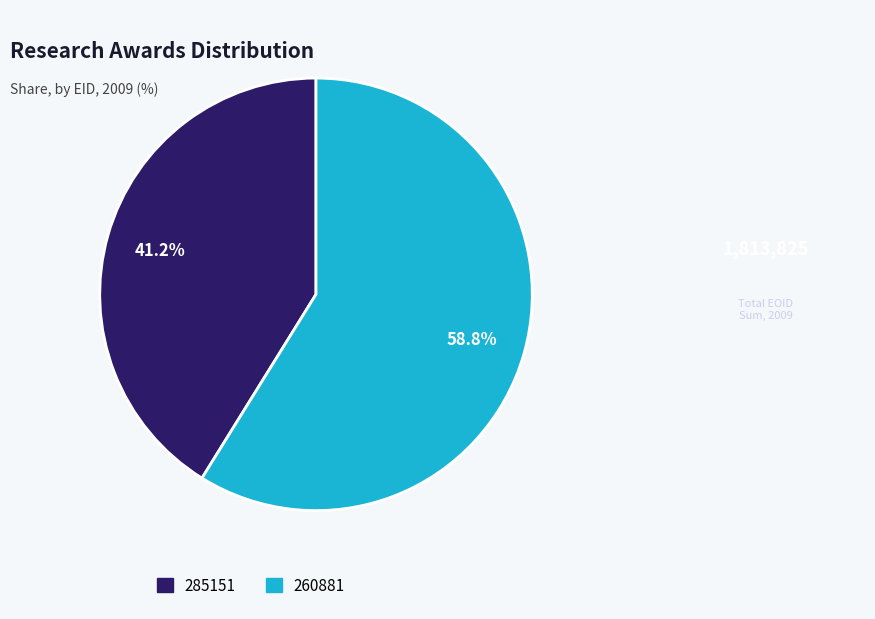

Which has a higher value, 260881 or 285151?

260881